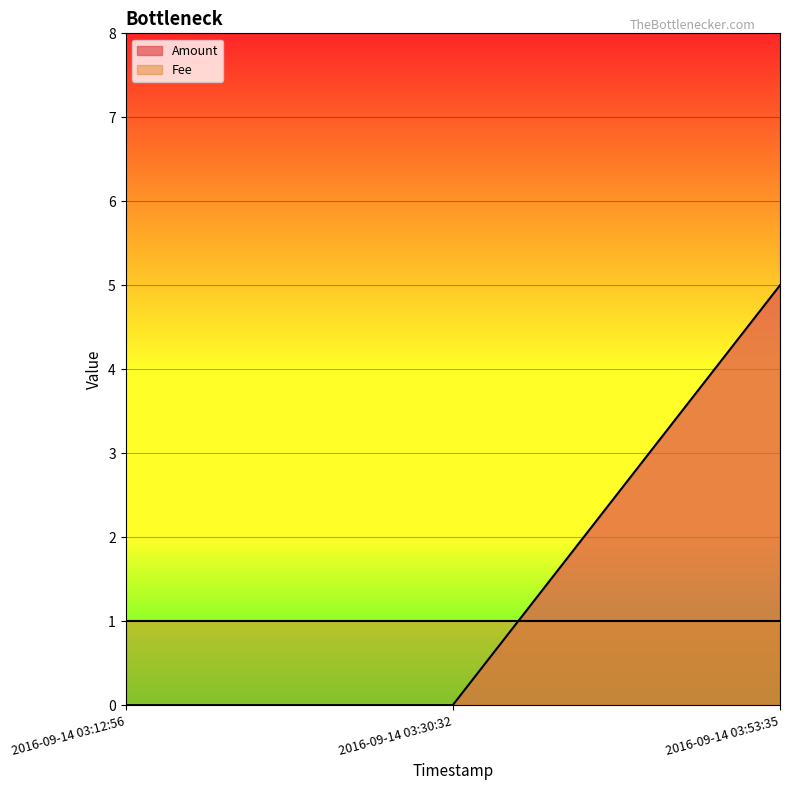

Reading left to right, transcribe all the data shown in this chart.

2016-09-14 03:12:56=0	2016-09-14 03:30:32=0	2016-09-14 03:53:35=5